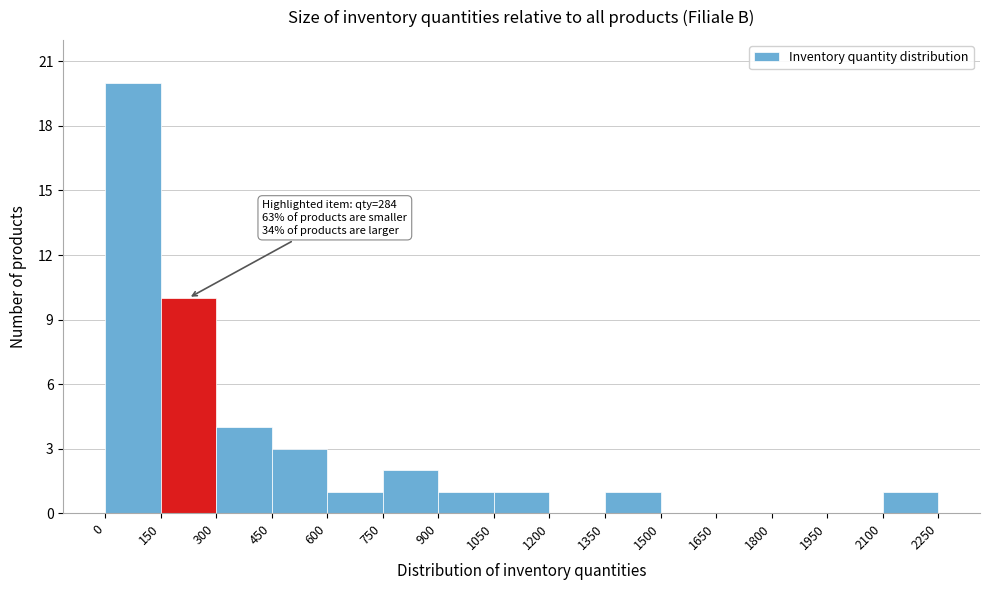

Over which range of the x-axis is the bar tallest?

0 to 150